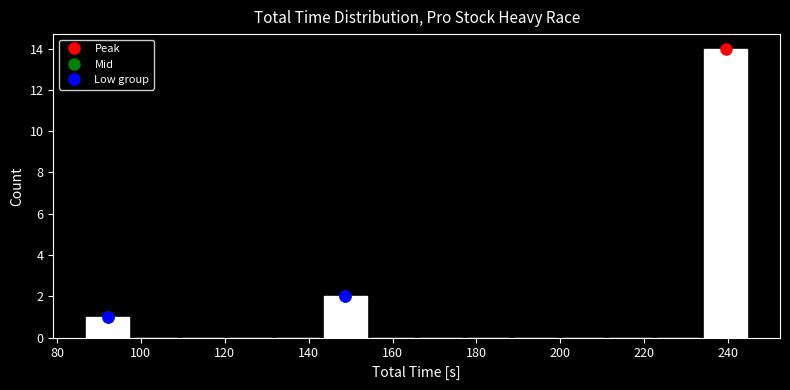

Reading left to right, list every bar in this chart as the range it spans on the x-axis followed by its height. Neither the bar edges nor the heights are printed on the chart, so give them approximately, as read against the axes.

86 to 98: 1
98 to 110: 0
110 to 120: 0
120 to 132: 0
132 to 144: 0
144 to 154: 2
154 to 166: 0
166 to 178: 0
178 to 188: 0
188 to 200: 0
200 to 212: 0
212 to 222: 0
222 to 234: 0
234 to 246: 14